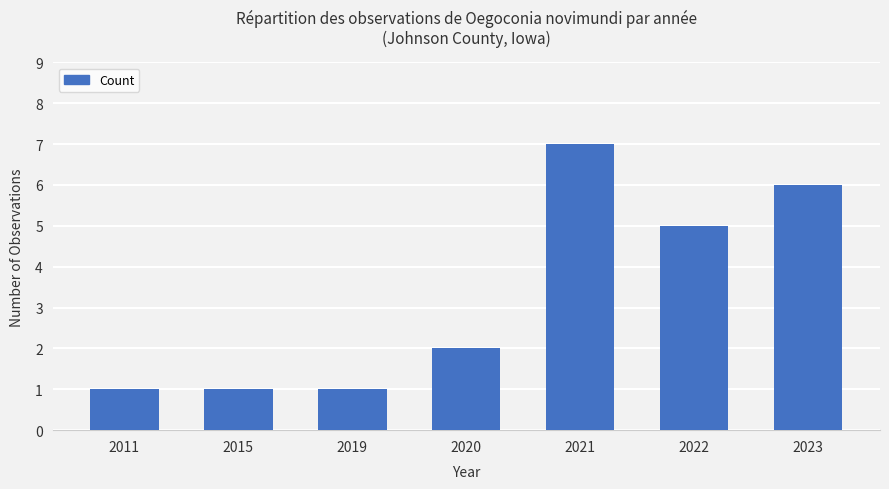

Count the number of data series in this chart.

1